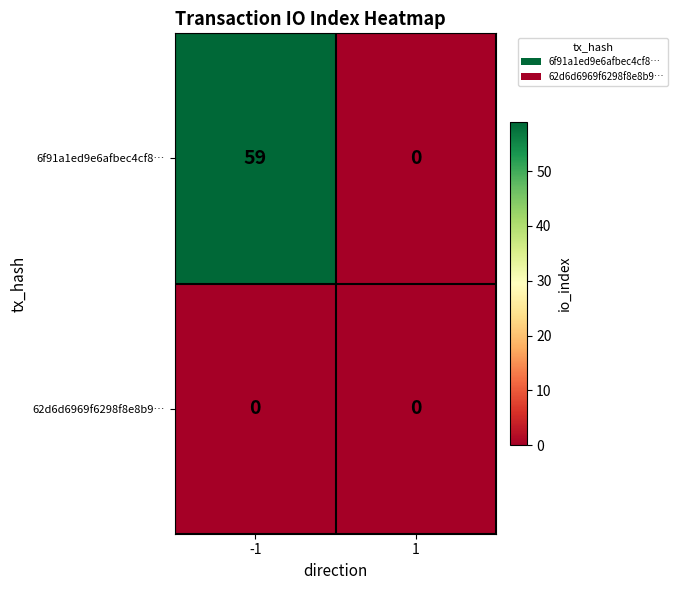

Which series has the widest spread of values?

6f91a1ed9e6afbec4cf8…